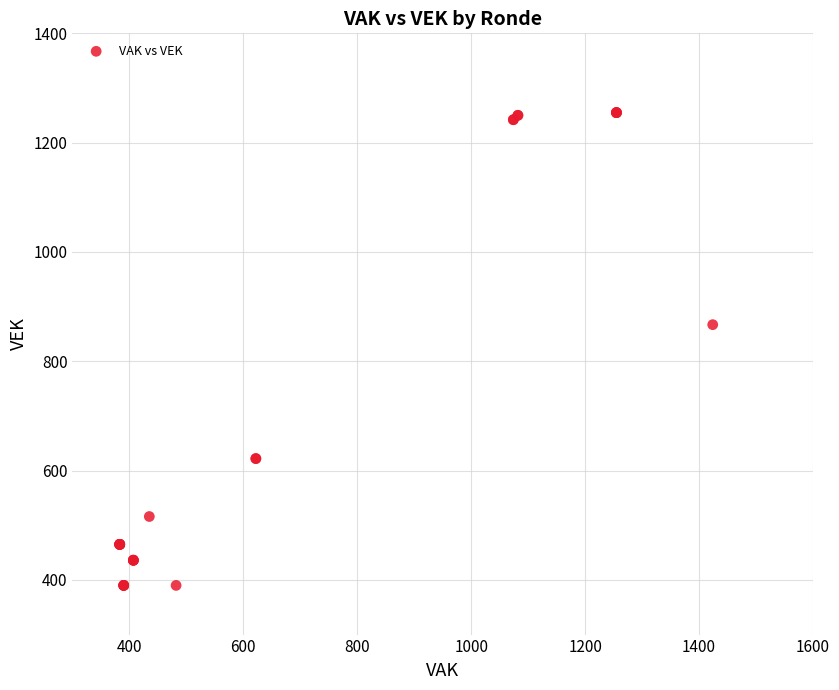

What Y value in the scatter plot is closest to 822?

867